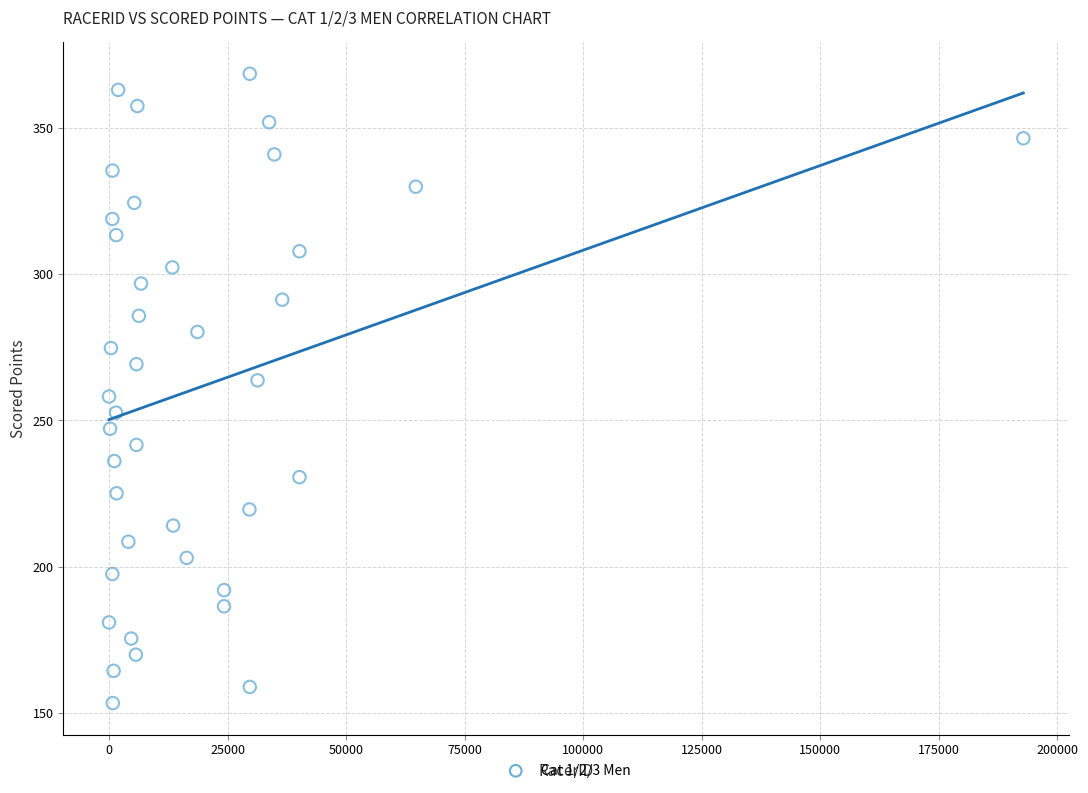

What is the range of X values (max minus min)?

192858.0